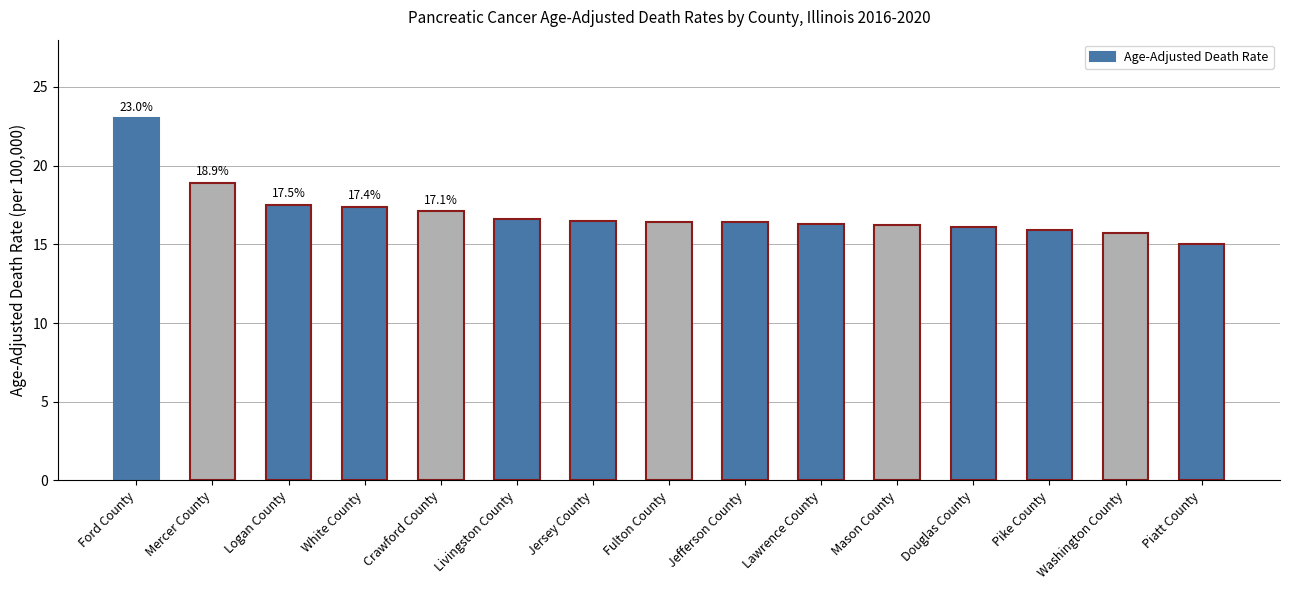

What is the minimum value shown in the chart?

15.0